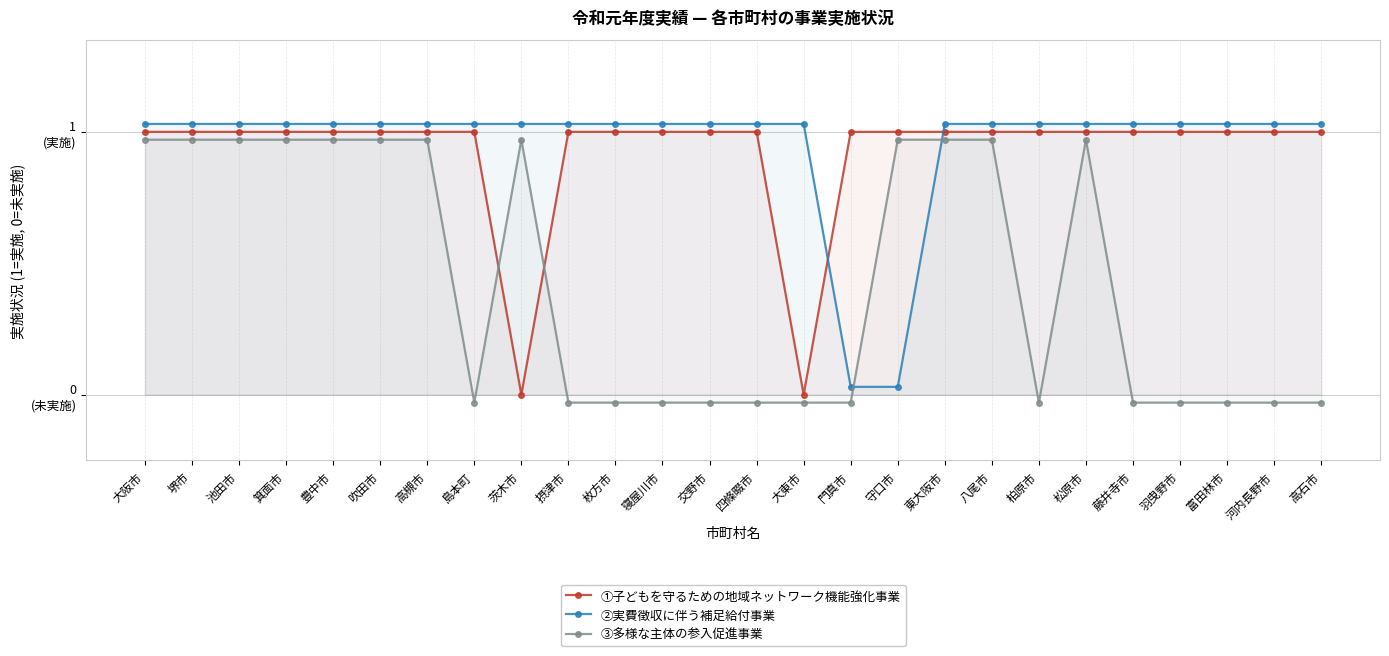

What is the total value across all series at 四條畷市?

2.0